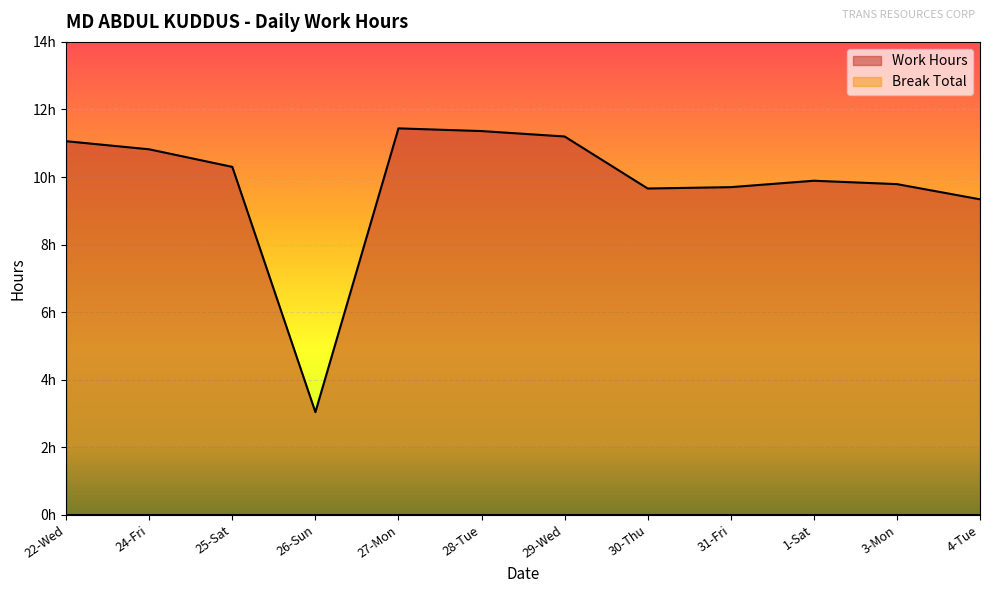

What position from the right is 31-Fri?

4